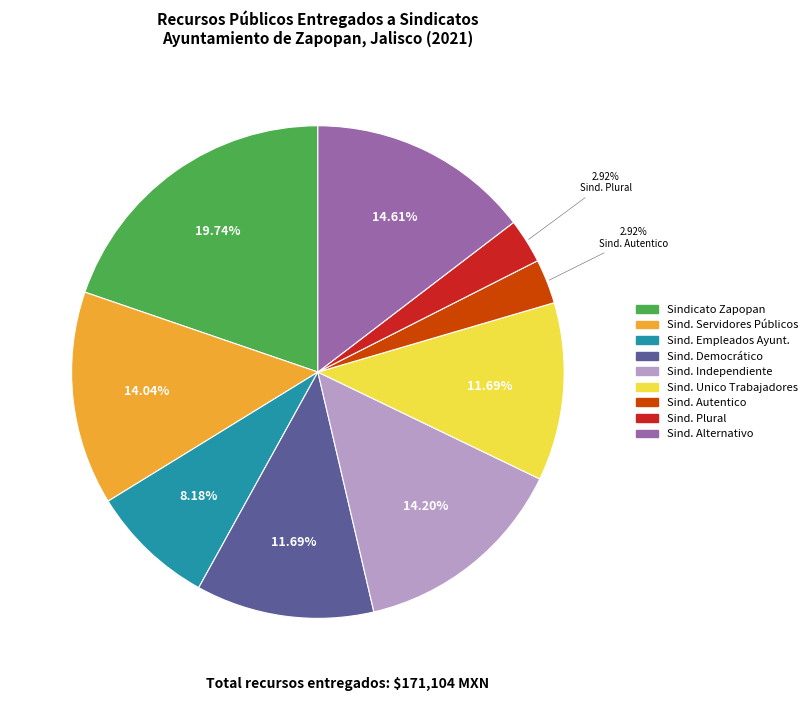

Is there a majority slice in this chart?

No